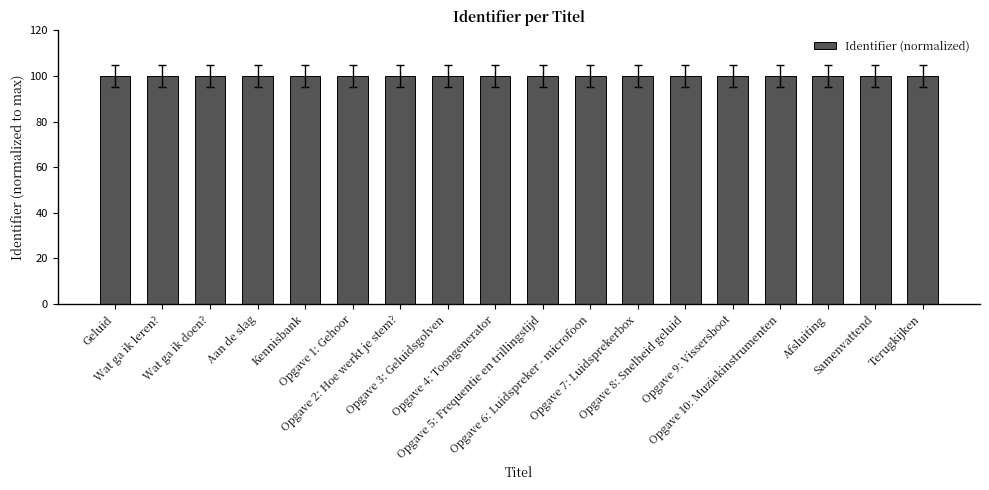

How many bars are there in total?

18